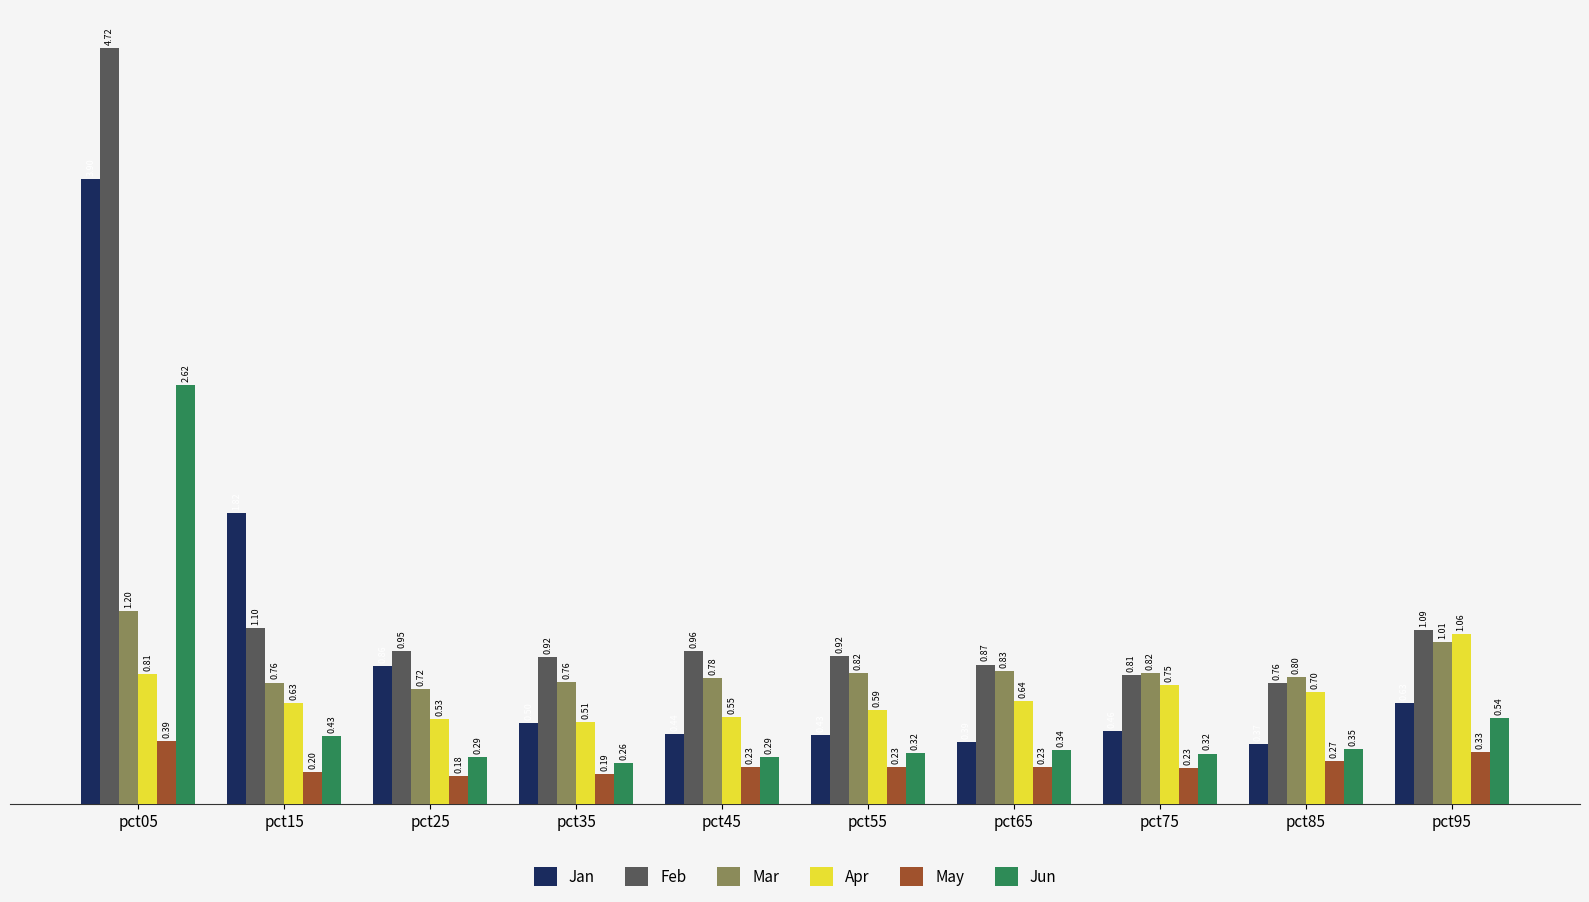

Between pct45 and pct75, which series saw the biggest shift?

Apr